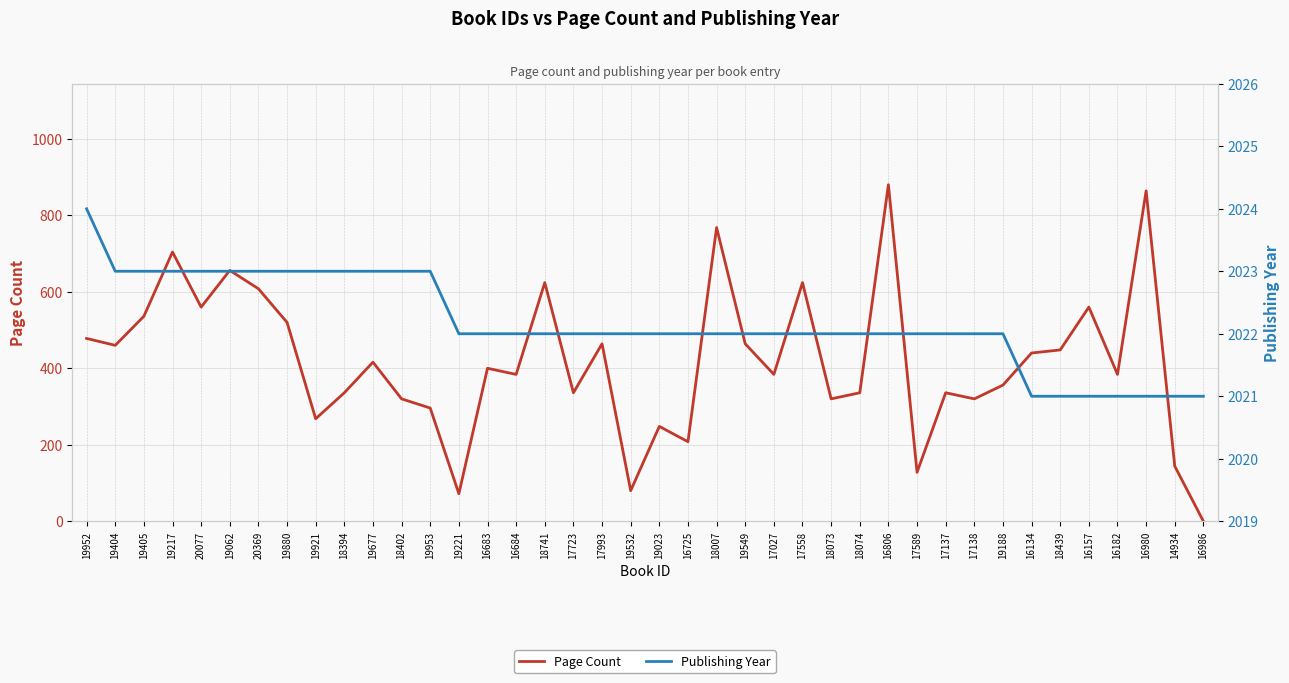

What is the difference between the second highest and minimum values in the Publishing Year series?

2